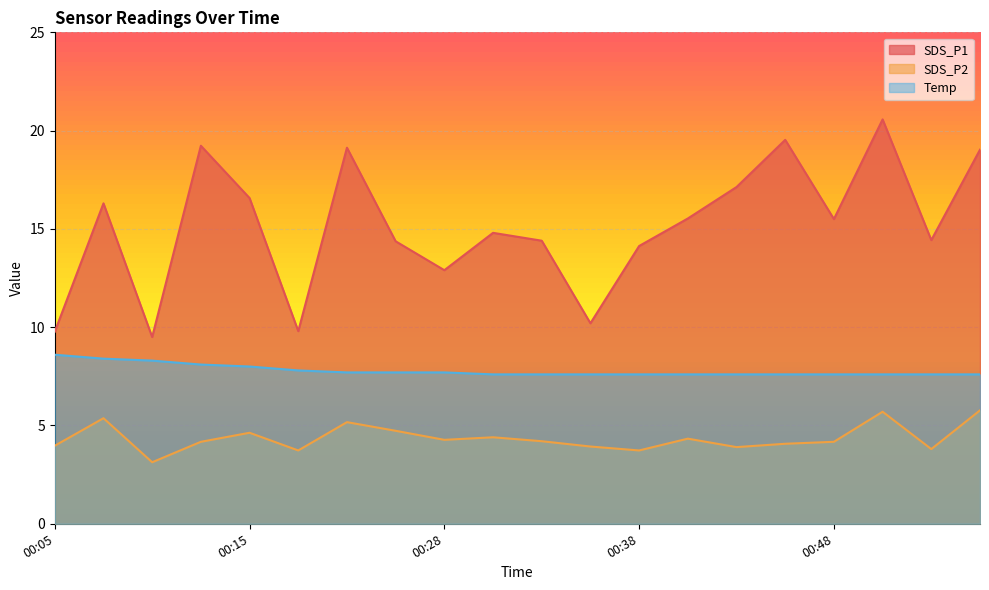

What is the difference between the SDS_P1 values at 00:51 and 00:31?

5.8